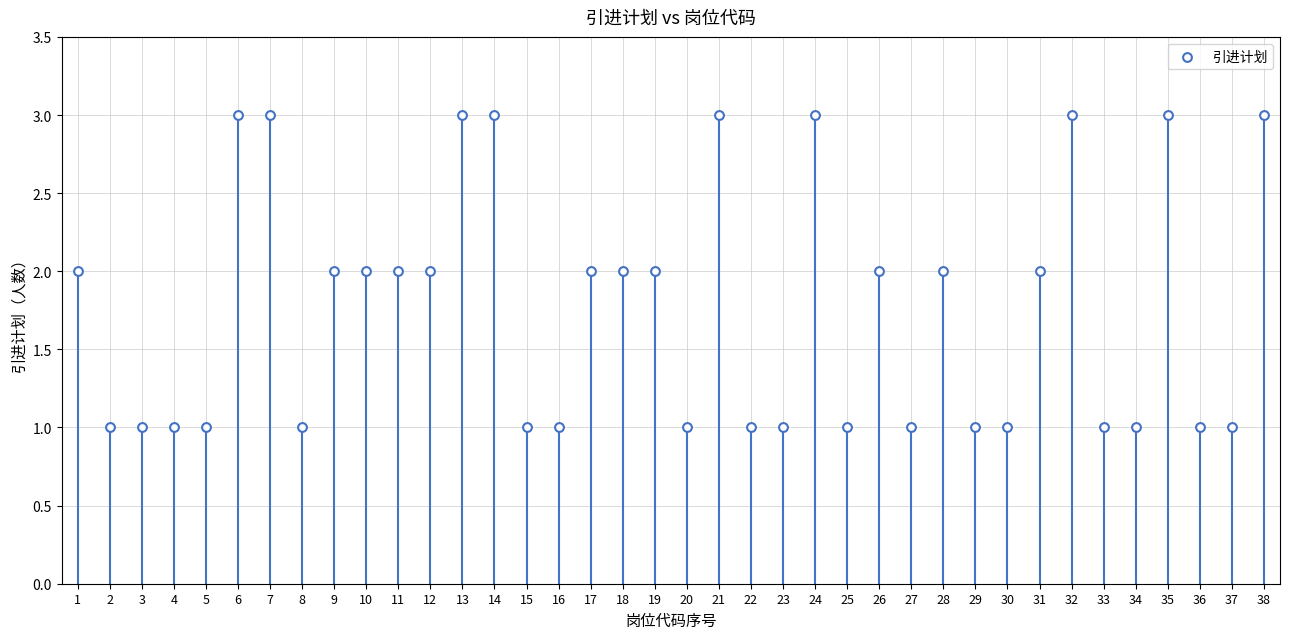

What is the range of X values (max minus min)?

37